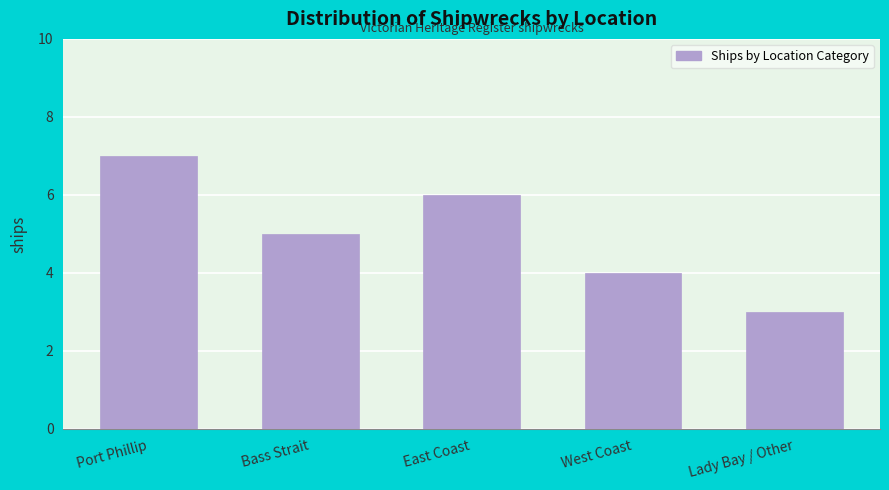

Reading left to right, transcribe all the data shown in this chart.

Port Phillip=7	Bass Strait=5	East Coast=6	West Coast=4	Lady Bay / Other=3